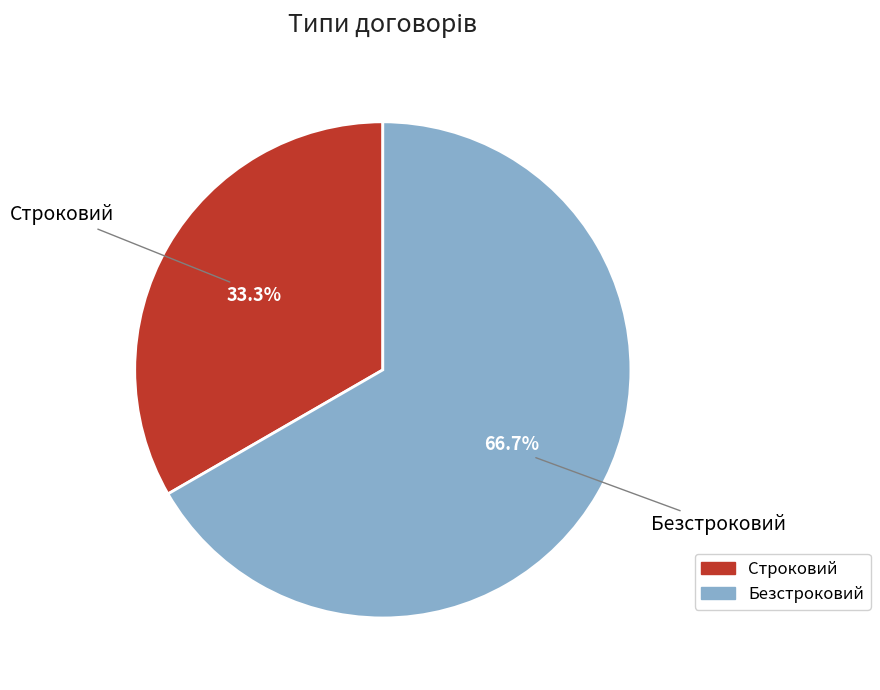

Is there any slice that represents more than half of the pie?

Yes